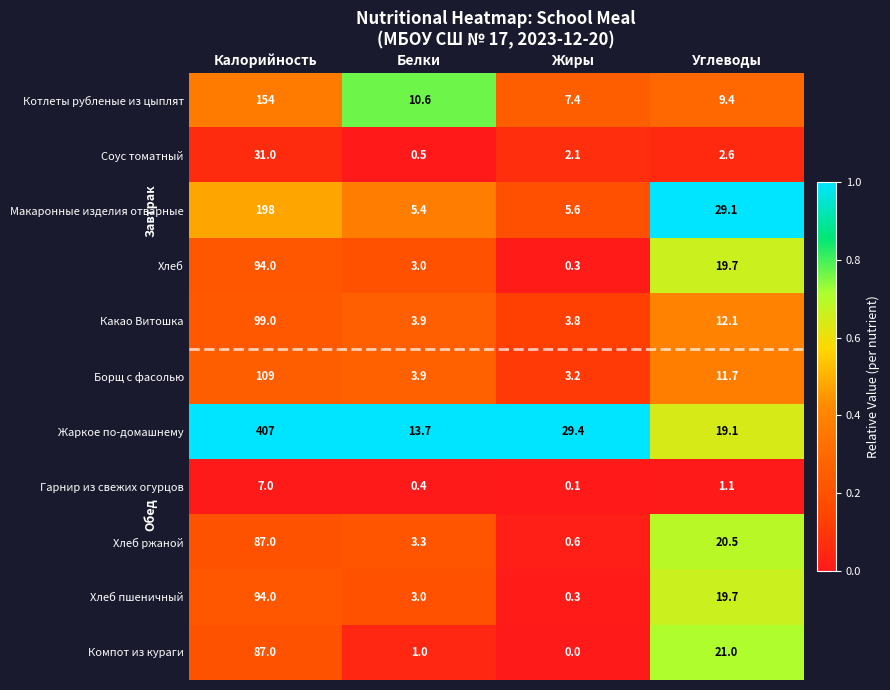

True or false: Хлеб пшеничный has a value of 4.0 at Белки.

False